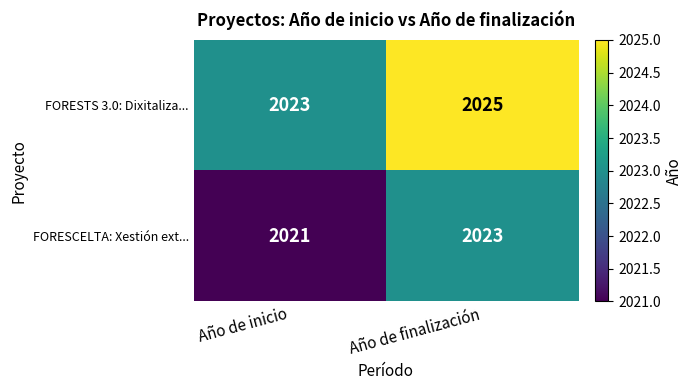

The FORESTS 3.0: Dixitaliza... series shows 853 at Año de finalización. True or false?

False